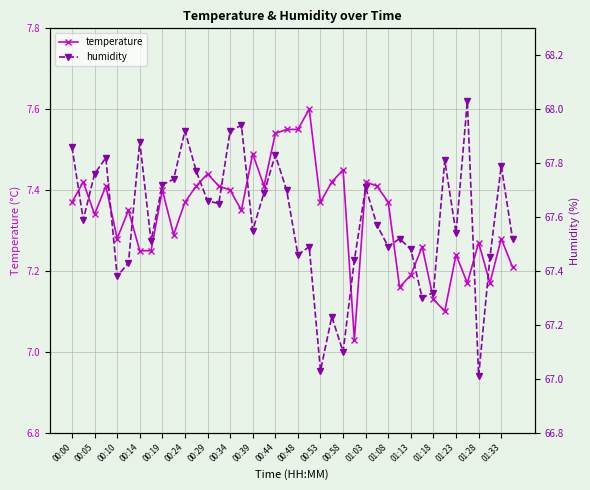

In humidity, how many points are higher than both neighbors (excluding endpoints)?

12